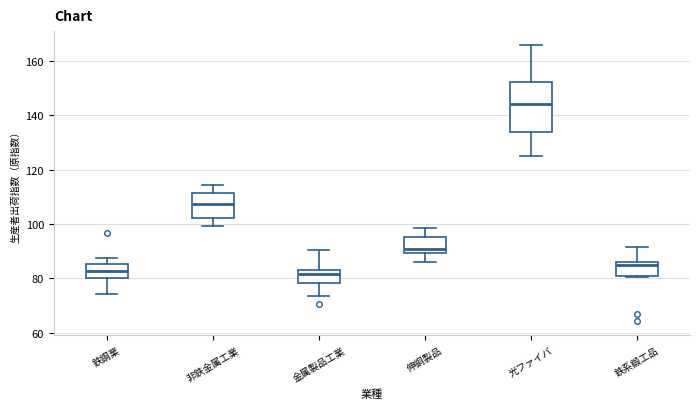

Reading left to right, read every box against the y-axis: the position of its median line, the range the box covers, and the ends of its whiskers. The values are not printed on the chart, so give them approximately, as read against the axis.

鉄鋼業: median 82, box 80 to 86, whiskers 74 to 88
非鉄金属工業: median 108, box 102 to 112, whiskers 100 to 114
金属製品工業: median 82, box 78 to 84, whiskers 74 to 90
伸銅製品: median 90 (just above the box's lower edge), box 90 to 96, whiskers 86 to 98
光ファイバ: median 144, box 134 to 152, whiskers 124 to 166
鉄系鍛工品: median 84, box 80 to 86, whiskers 80 to 92